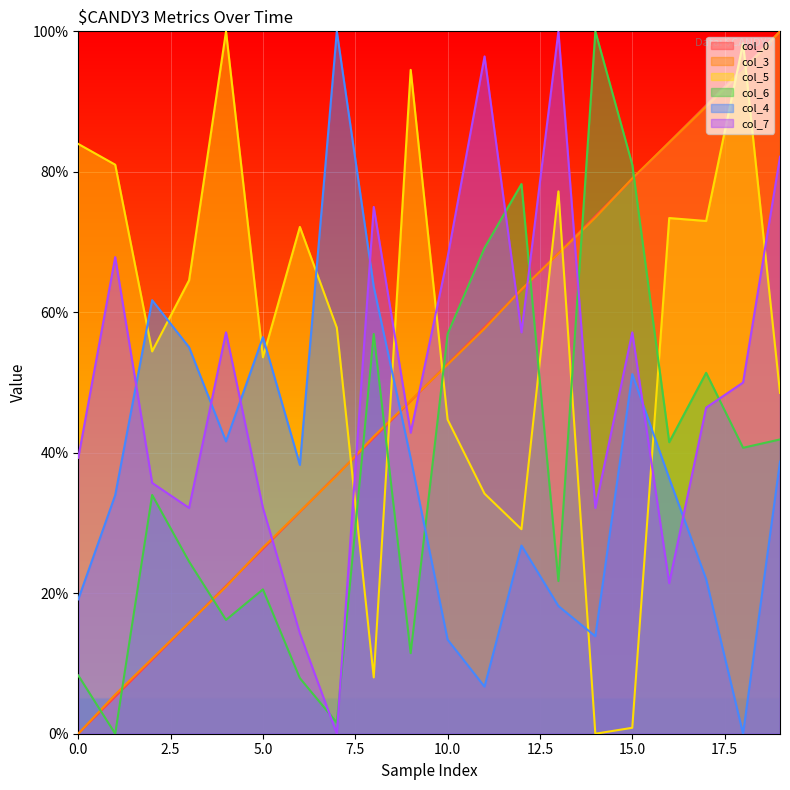

What is the value of the col_4 point at the 7th from the left?

38.3